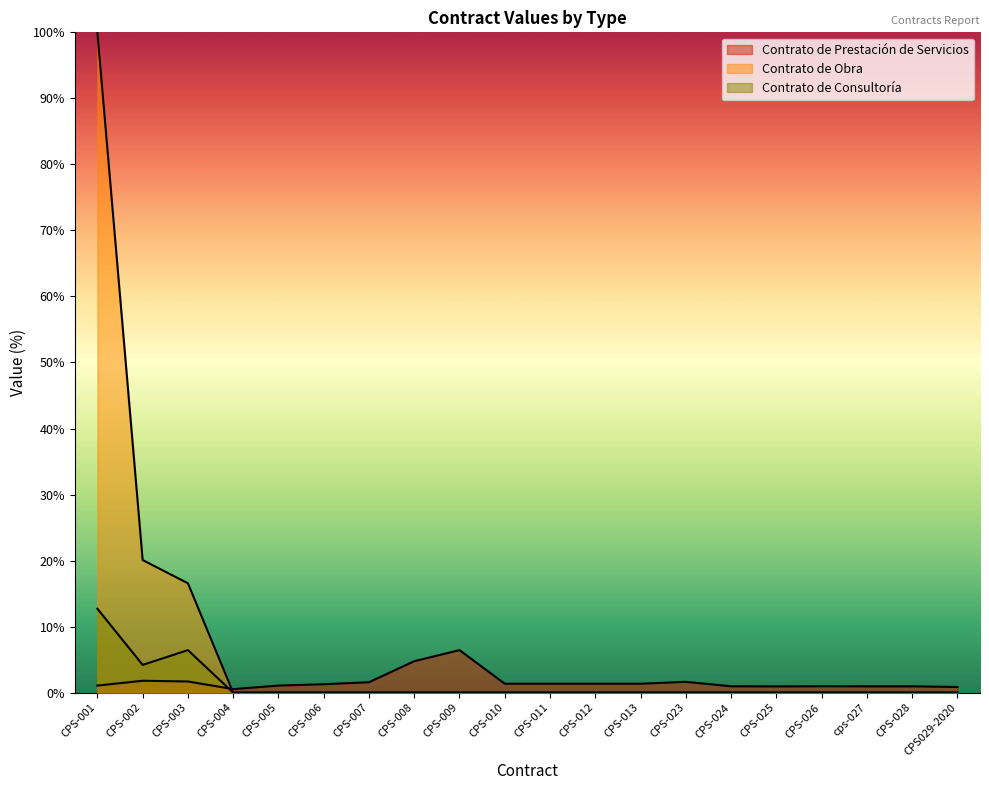

True or false: Contrato de Prestación de Servicios has a value of 2.1 at CPS-007.

False